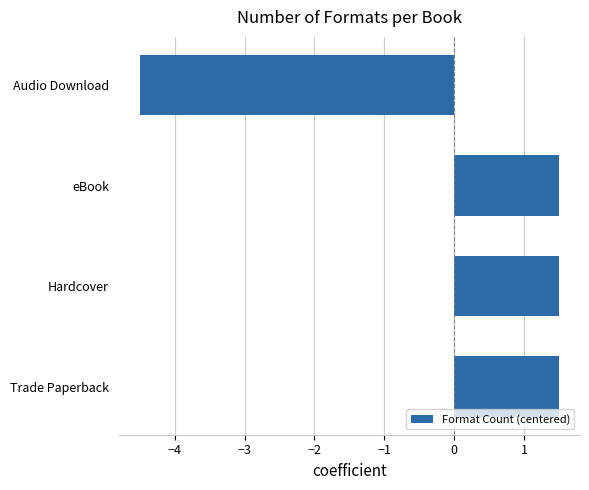

Reading bottom to top, transcribe all the data shown in this chart.

1.5	1.5	1.5	-4.5